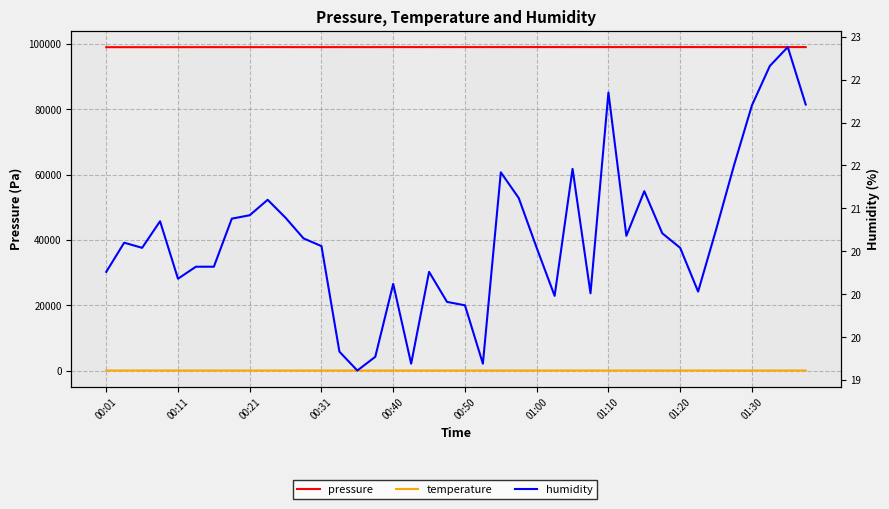

The value of pressure at 27 is 99023.5. True or false?

True